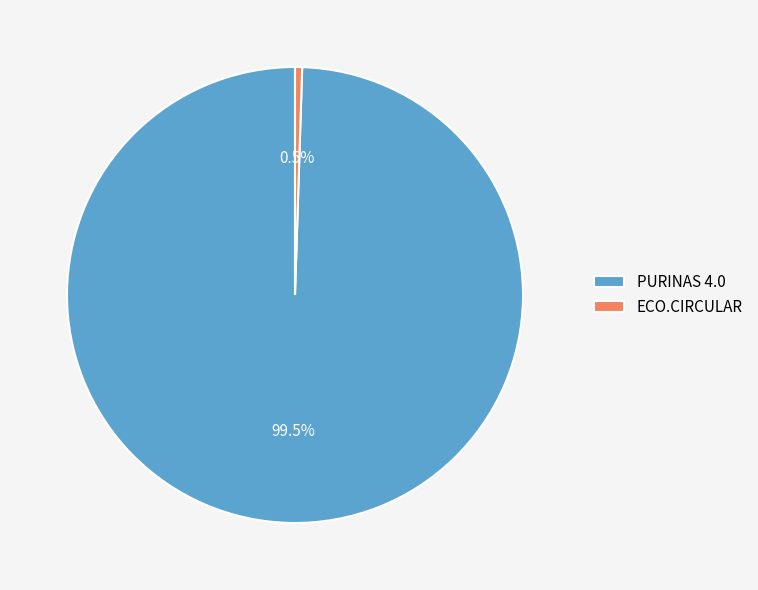

True or false: PURINAS 4.0 accounts for 89% of the total.

False